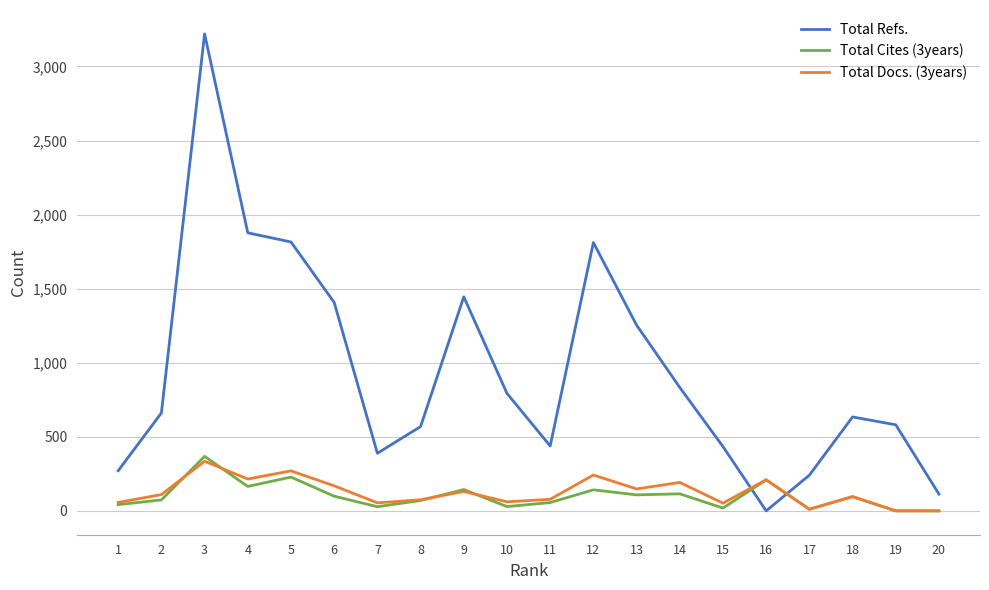

Which series has the largest range (max minus min)?

Total Refs.